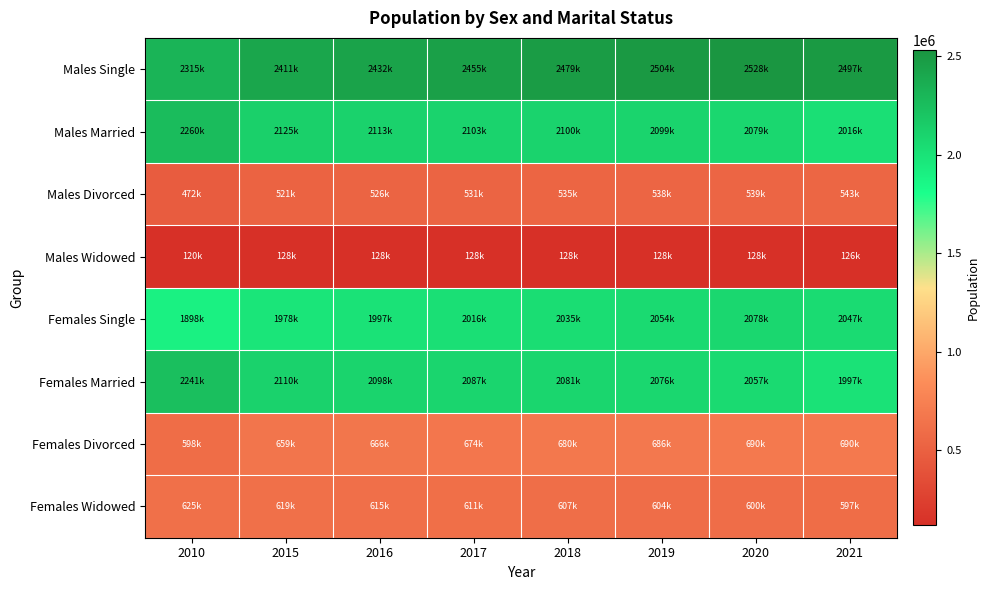

Which label corresponds to the smallest value in the chart?

2010